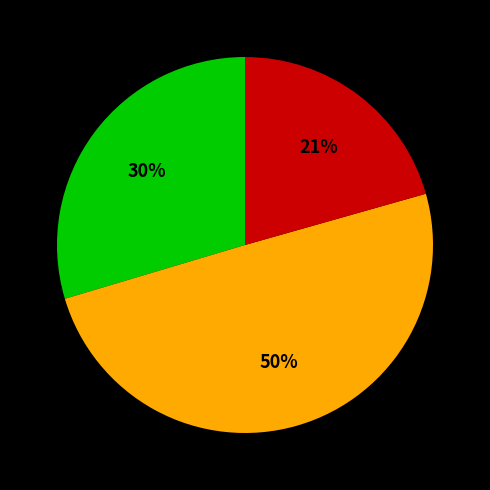

To the nearest percent, what is the difference between the largest and smallest slice percentages?

29%